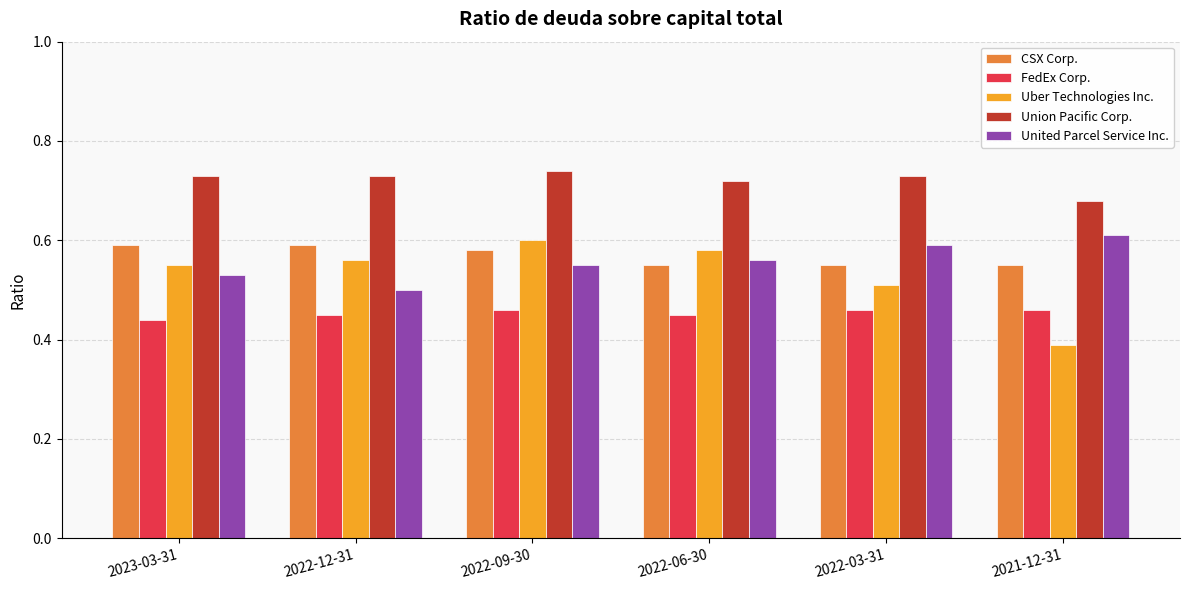

At how many categories does at least one series exceed 0?

6